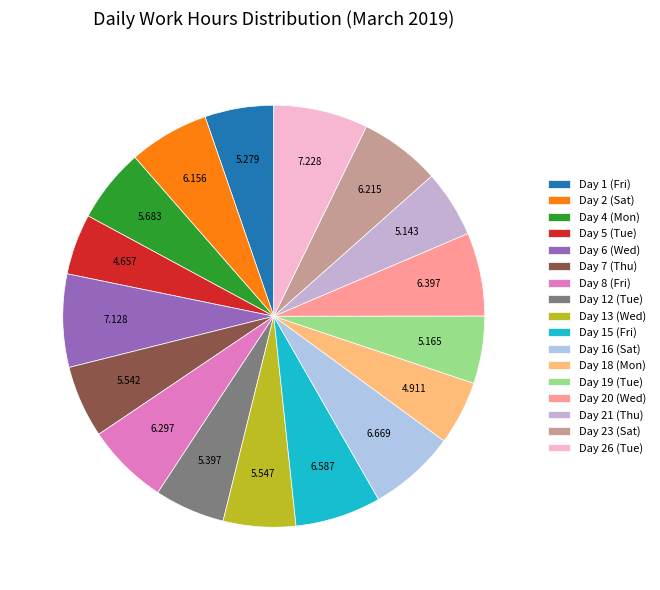

How many segments does this pie chart have?

17